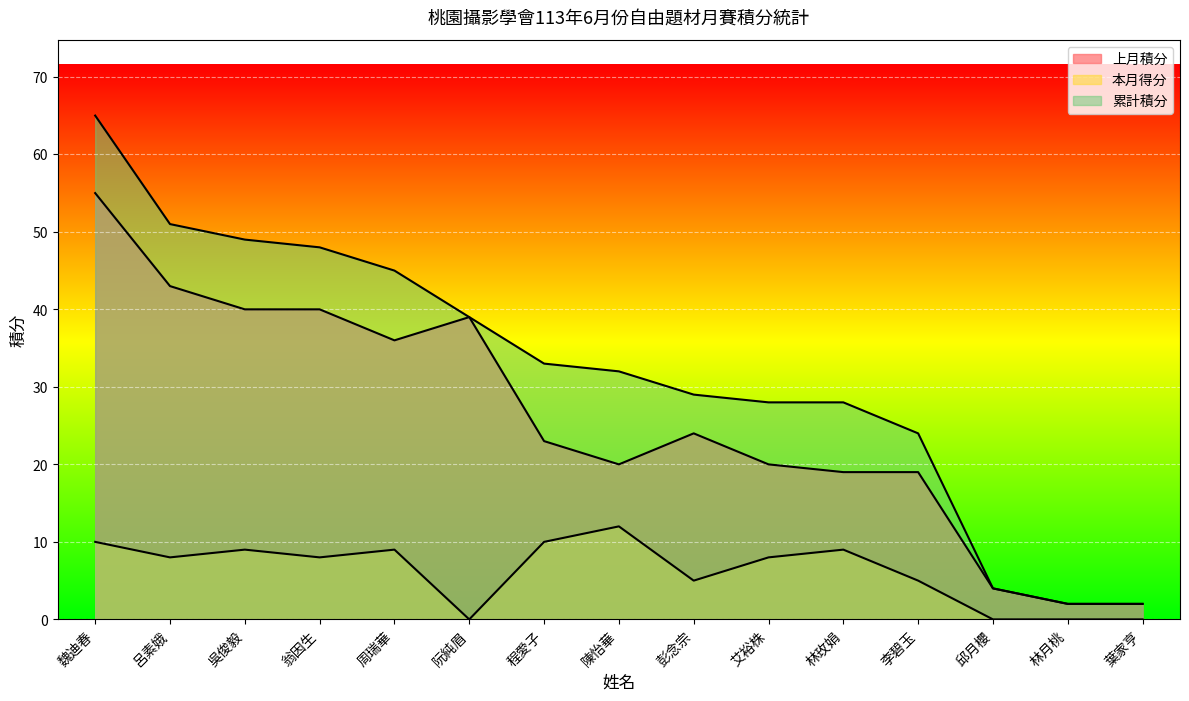

At which category is the sum across all series the highest?

魏迪春